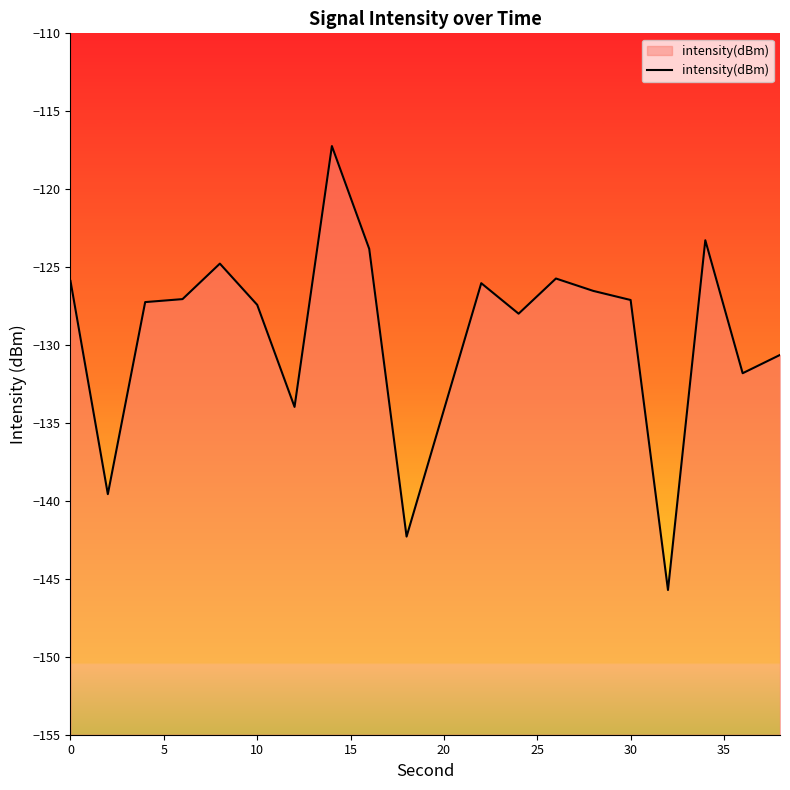

What is the maximum value shown in the chart?

-117.2